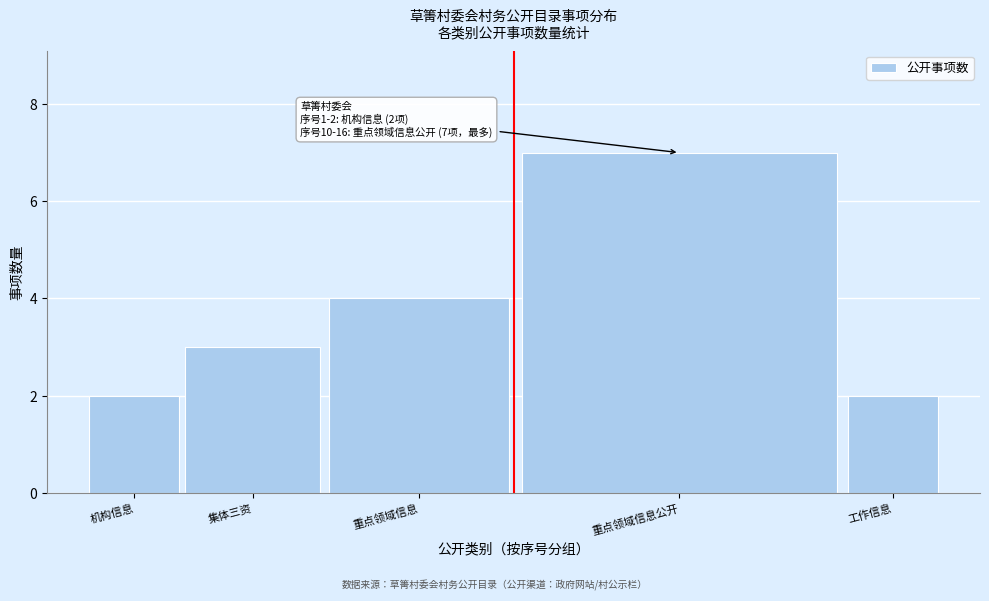

Reading left to right, list all the values displayed in this chart.

机构信息=2	集体三资=3	重点领域信息=4	重点领域信息公开=7	工作信息=2